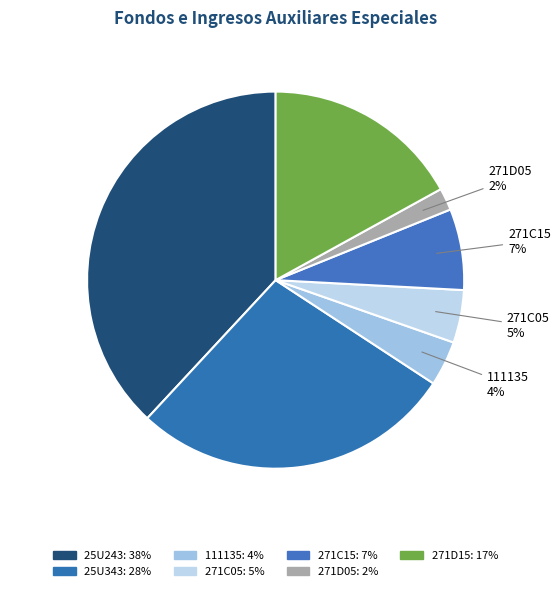

The 271C05 slice represents 16% of the pie. True or false?

False